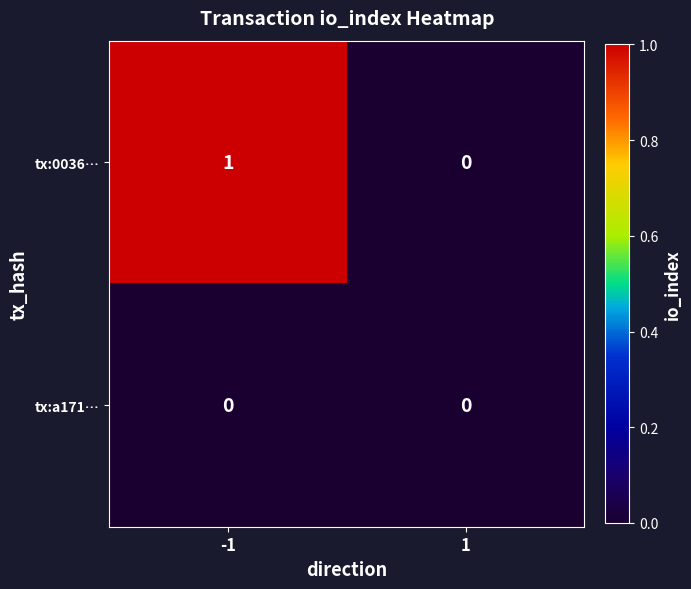

The value of tx:0036… at -1 is 1. True or false?

True